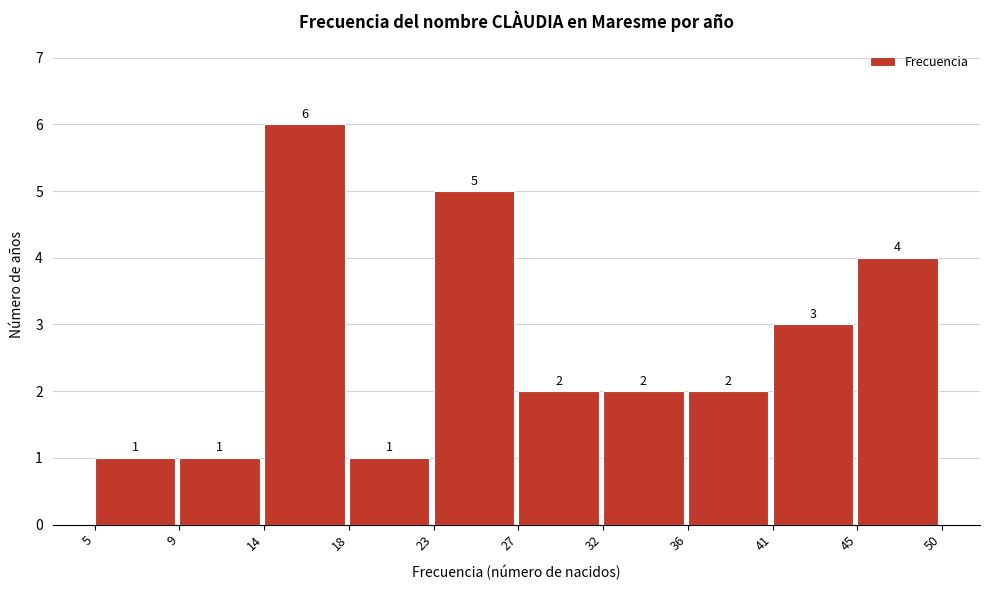

Reading left to right, extract all data points from this chart.

5=1	9=1	14=6	18=1	23=5	27=2	32=2	36=2	41=3	45=4